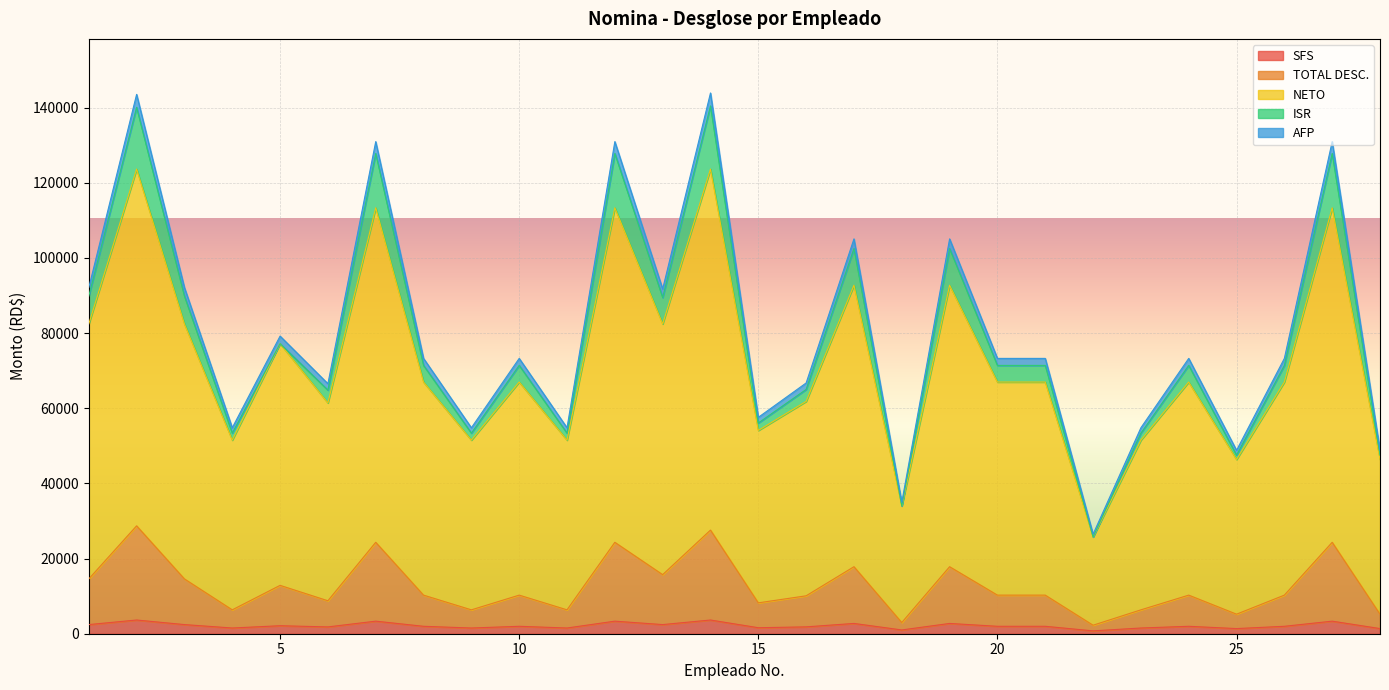

In SFS, how many points are higher than both neighbors (excluding endpoints)?

10